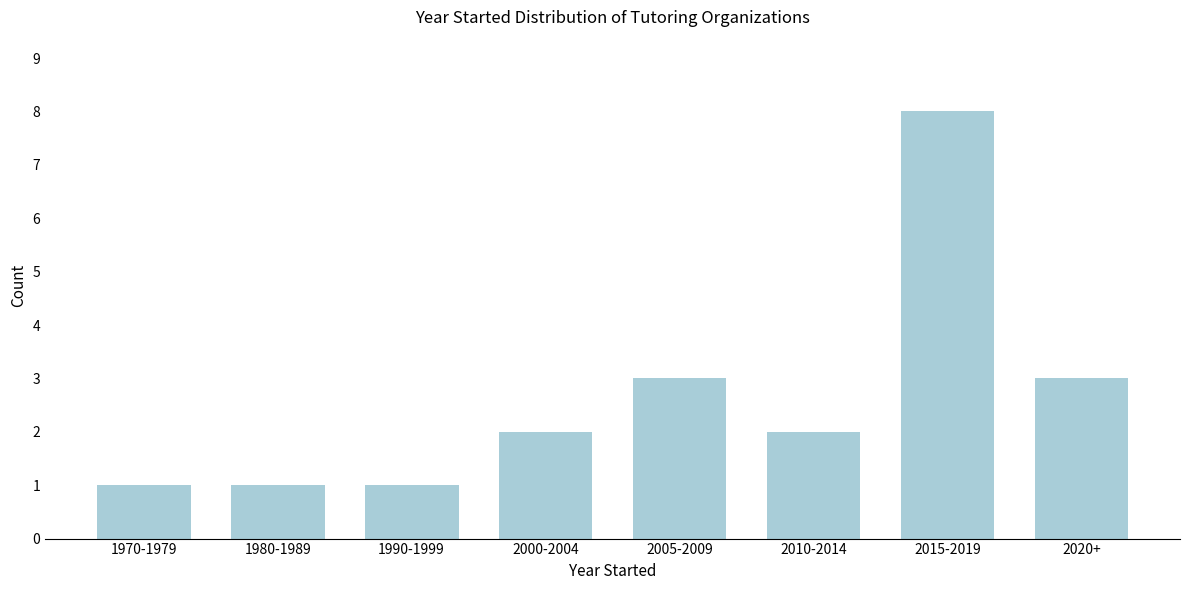

Reading left to right, what are all the values shown in this chart?

1970-1979=1	1980-1989=1	1990-1999=1	2000-2004=2	2005-2009=3	2010-2014=2	2015-2019=8	2020+=3